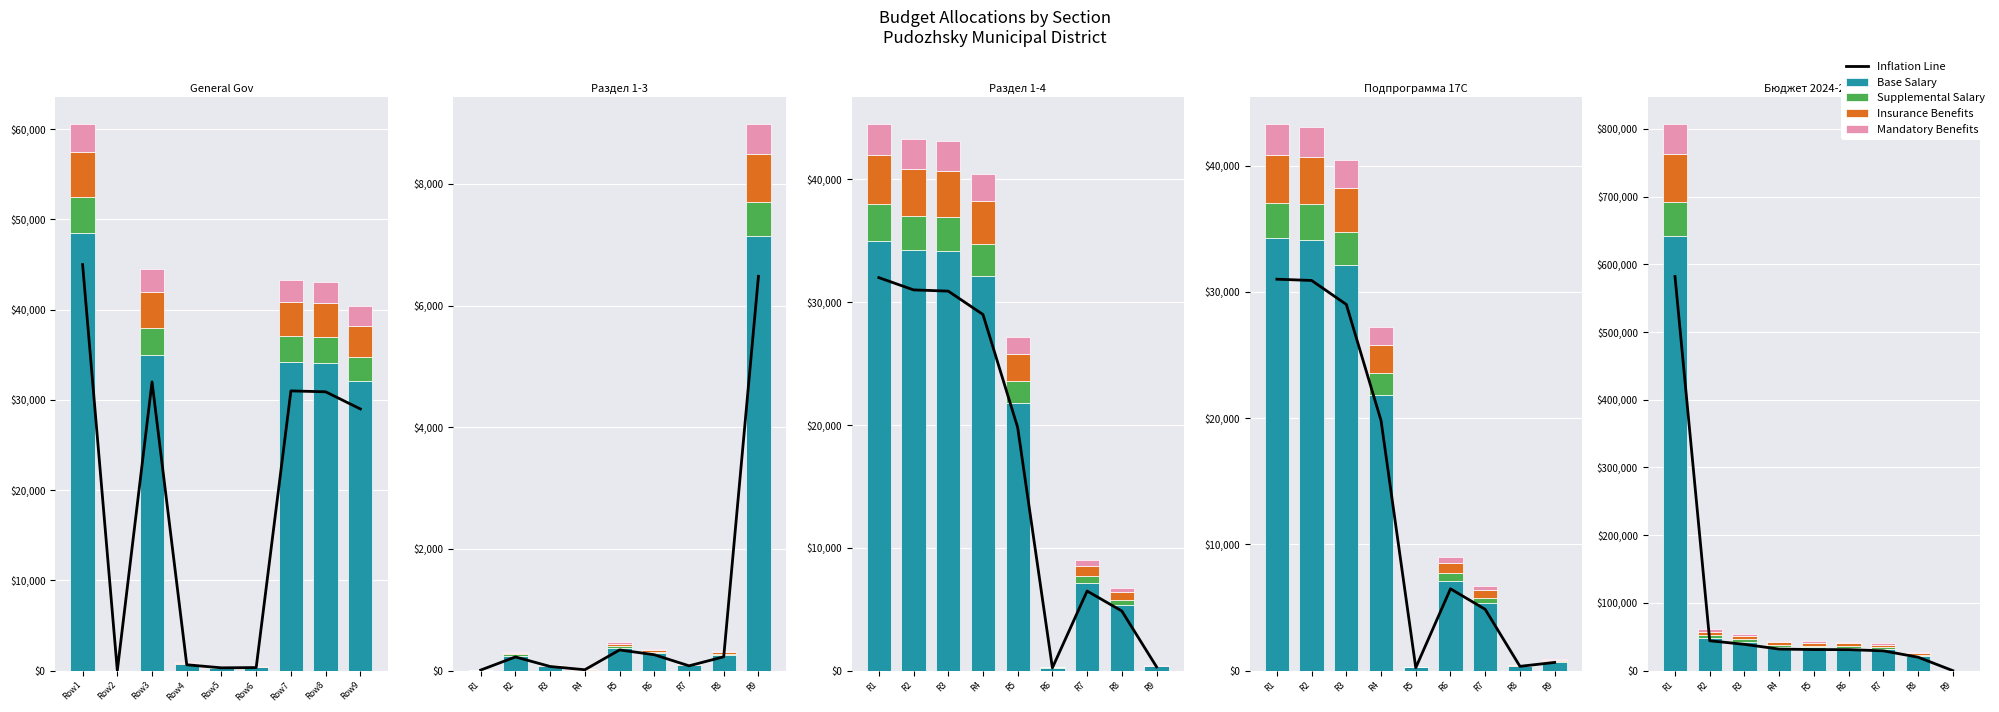

The value of Mandatory Benefits at R3 is 2850.0. True or false?

True